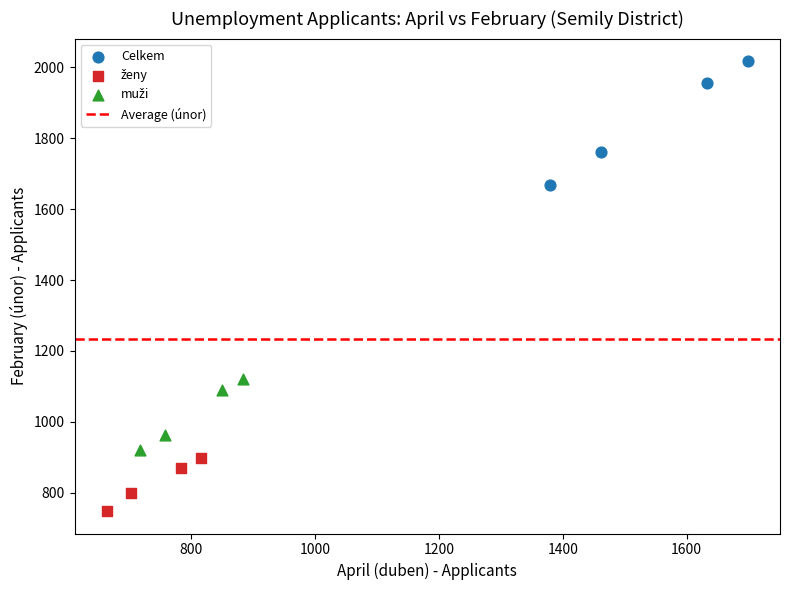

Which series has the largest Y range (max minus min)?

Celkem